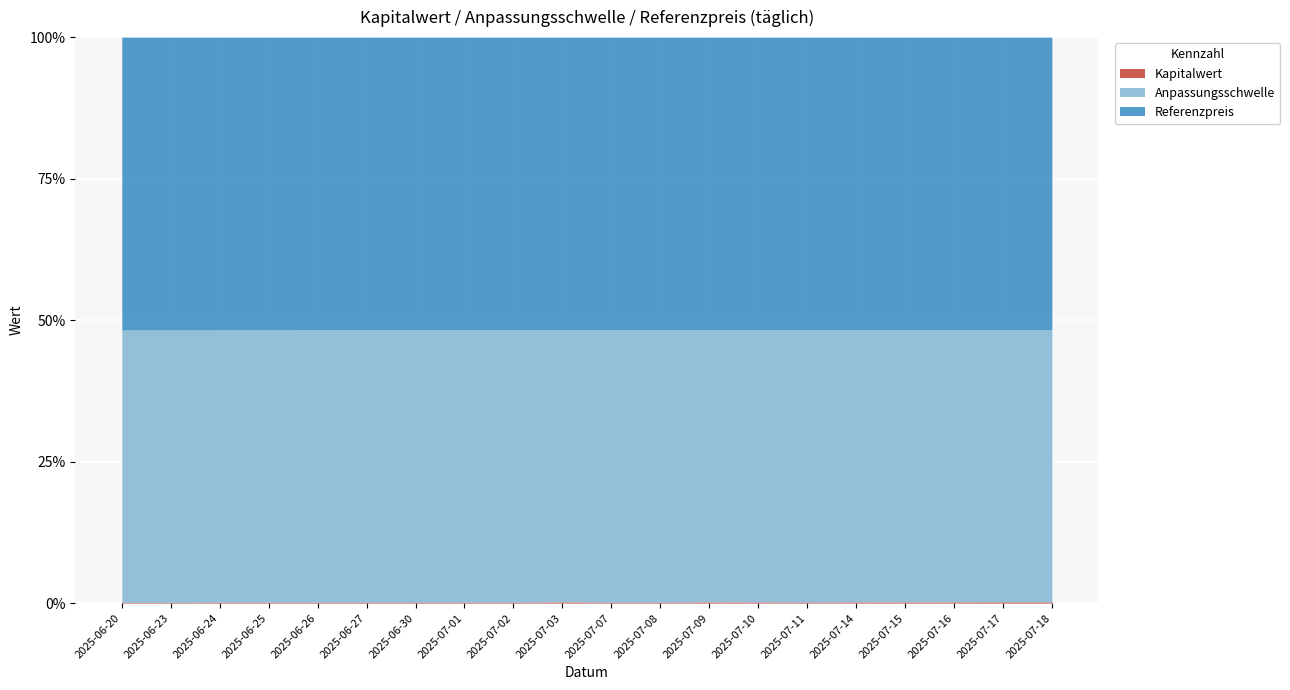

What is the label of the 14th point from the left?

2025-07-10